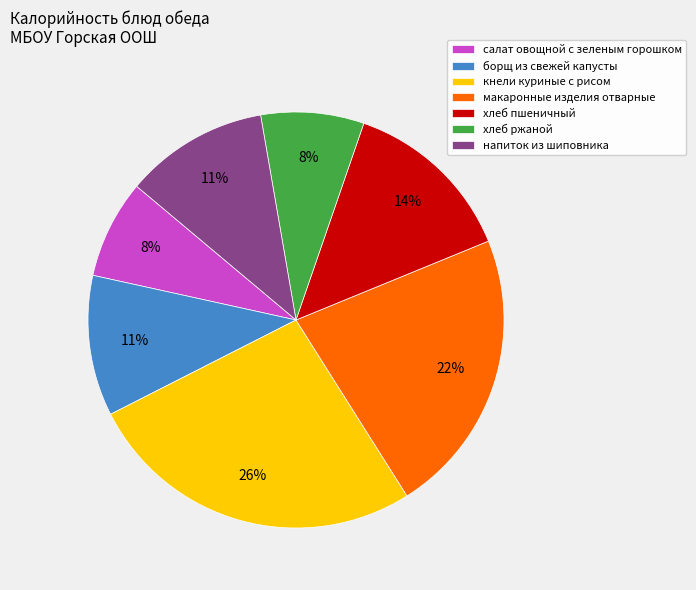

To the nearest percent, what percentage of the pie is напиток из шиповника?

11%